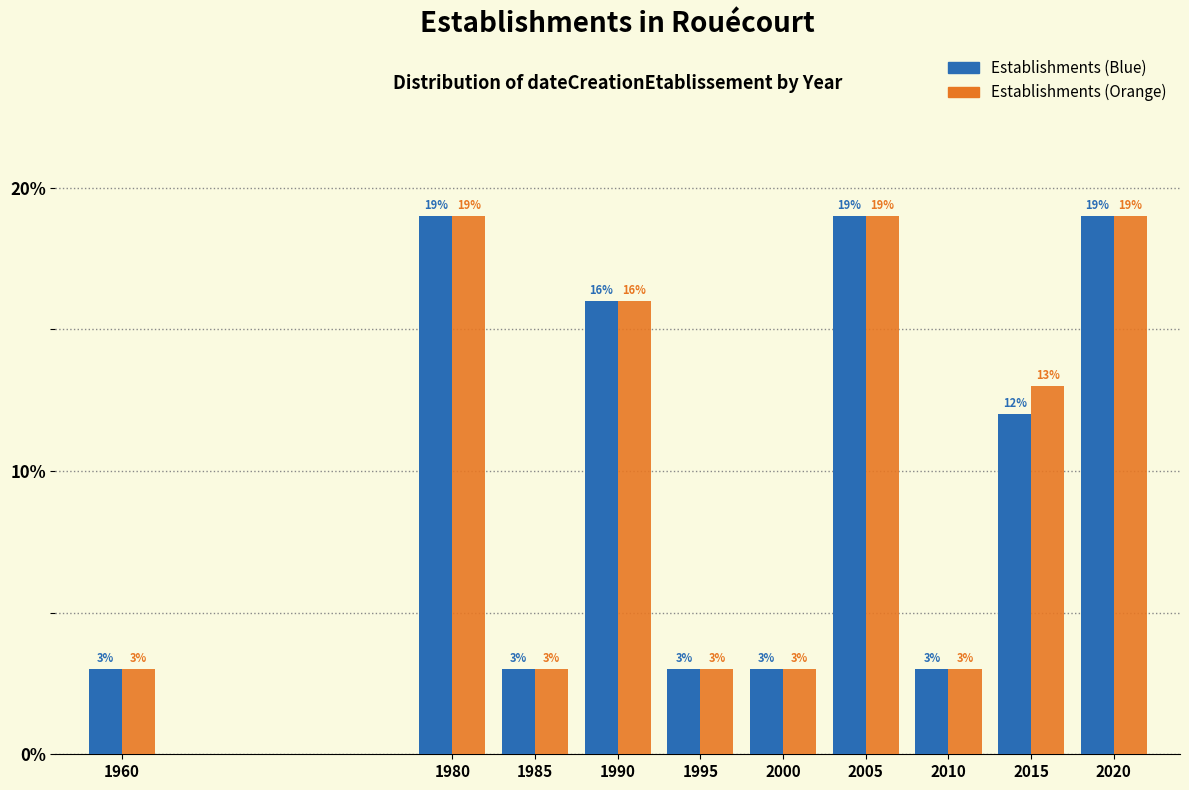

Reading left to right, what are all the values shown in this chart?

Establishments (Blue): 1960=3	1980=19	1985=3	1990=16	1995=3	2000=3	2005=19	2010=3	2015=12	2020=19
Establishments (Orange): 1960=3	1980=19	1985=3	1990=16	1995=3	2000=3	2005=19	2010=3	2015=13	2020=19